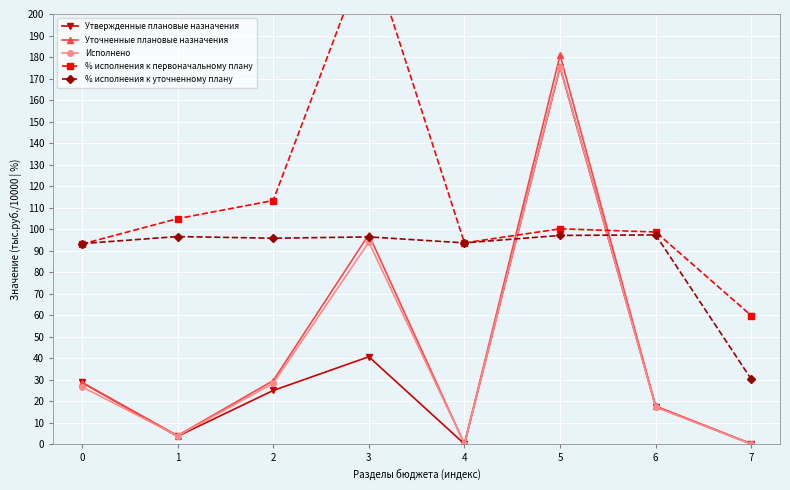

How many interior local peaks does the Уточненные плановые назначения series have?

2